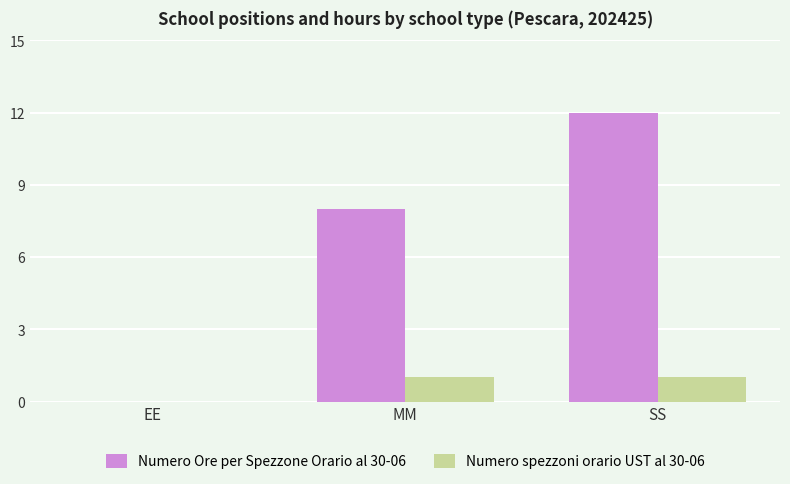

The Numero Ore per Spezzone Orario al 30-06 series shows 12 at SS. True or false?

True